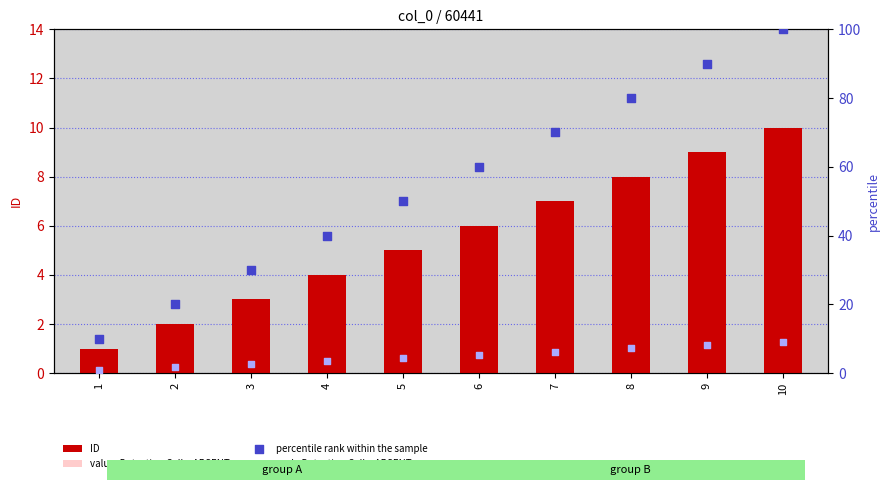

At which category is the sum across all series the highest?

10